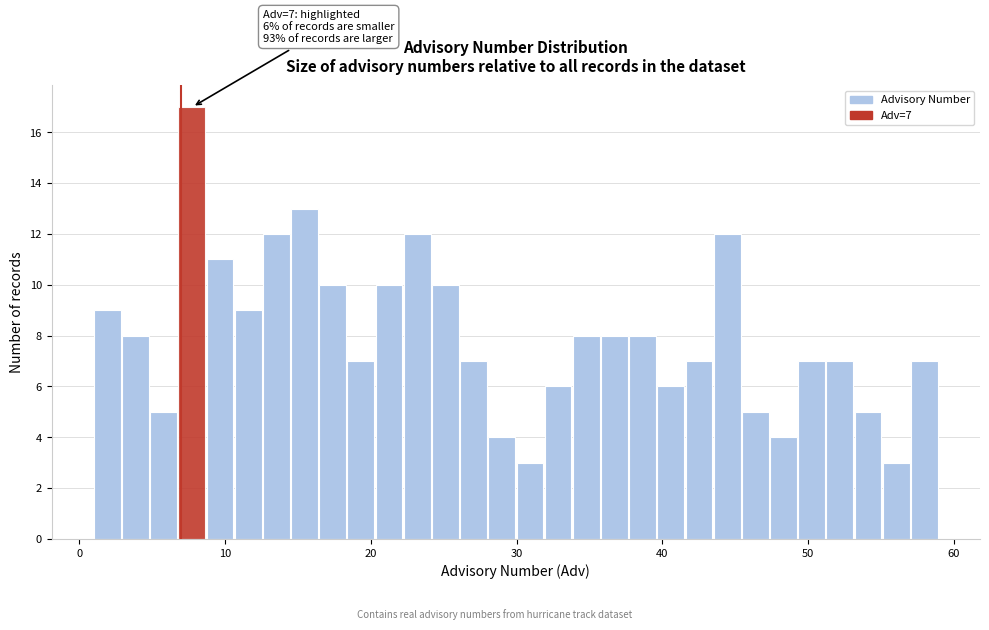

Read against the x-axis, roughly where is the centre of the tallest bar?

8